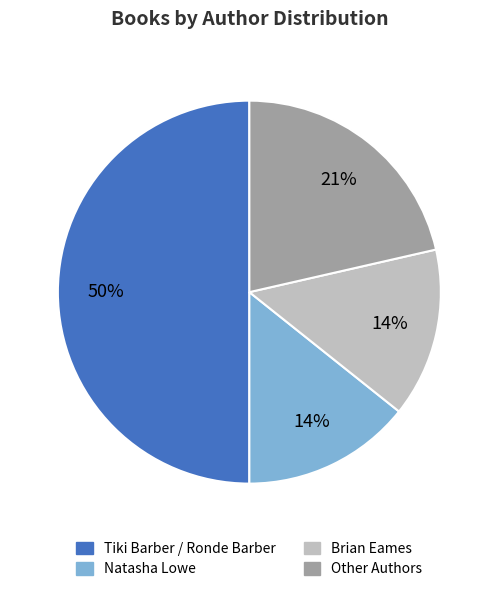

What is the ratio of the value at Natasha Lowe to the value at Brian Eames?

1.0